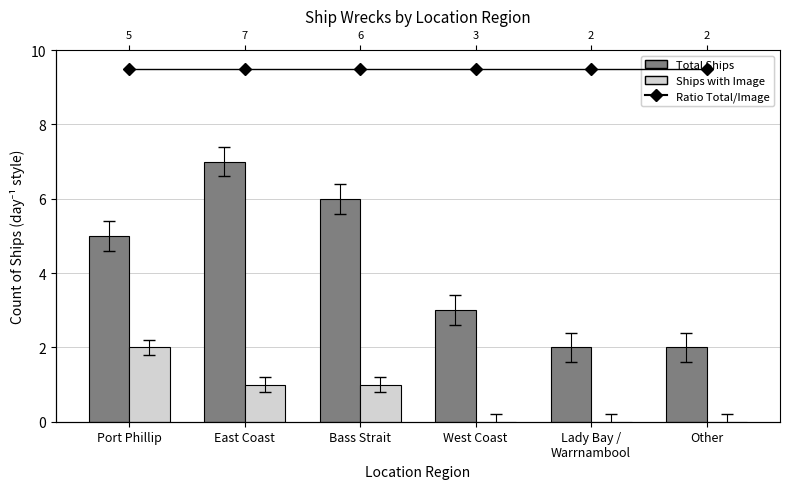

At which label is Ratio Total/Image closest to 9?

5